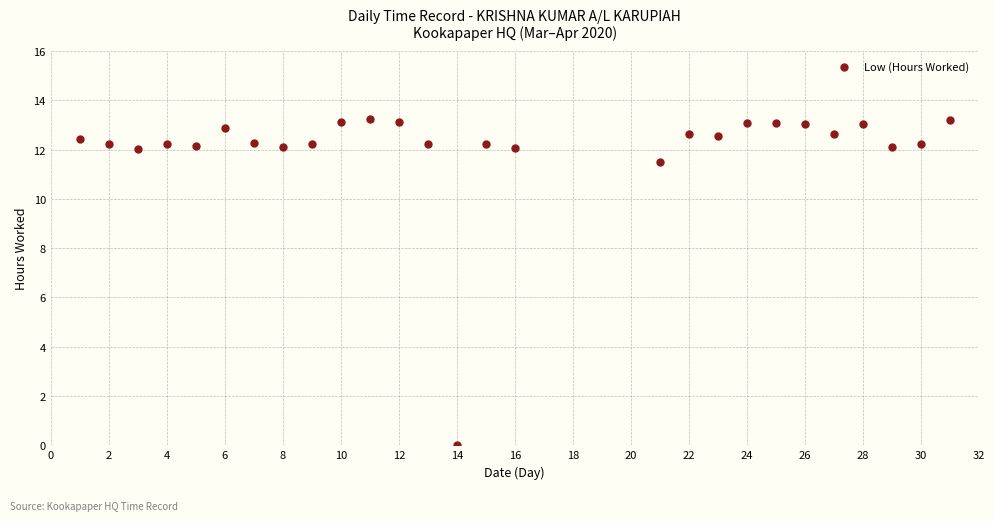

What is the range of X values (max minus min)?

30.0